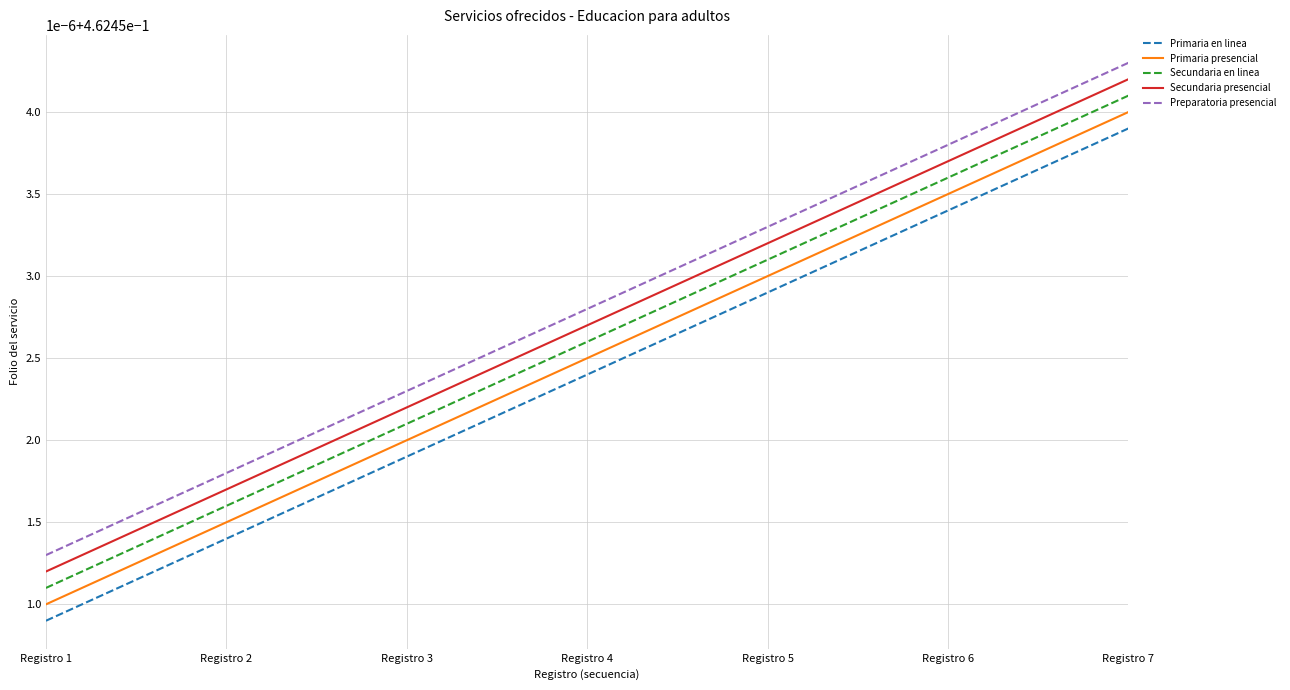

True or false: Primaria en linea and Secundaria en linea cross at least once.

False